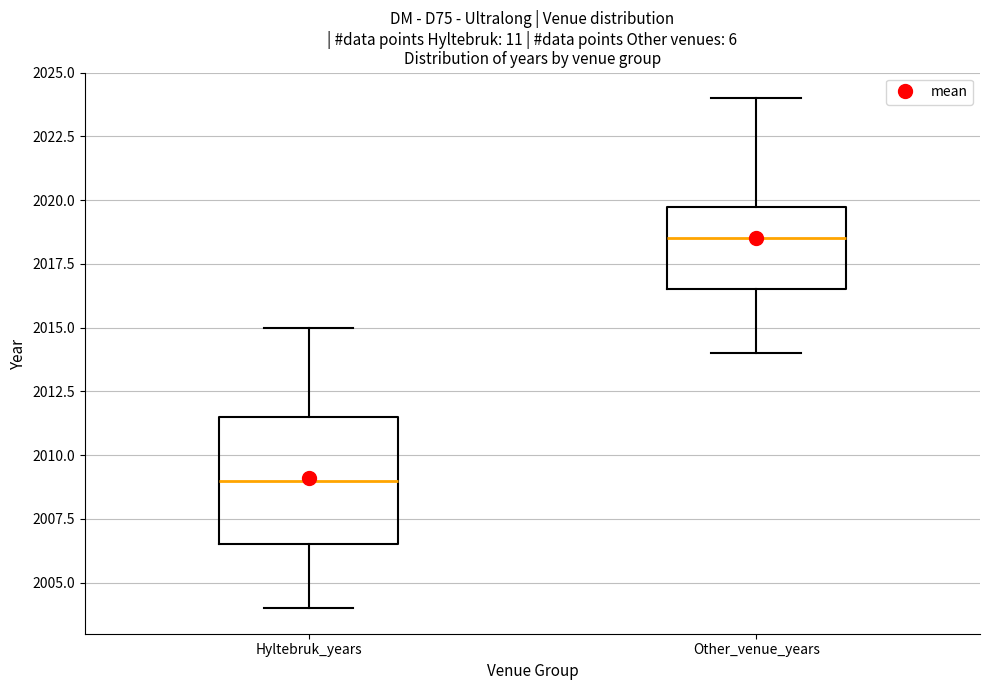

Comparing the boxes themselves (not the whiskers), which one is the tallest?

Hyltebruk_years